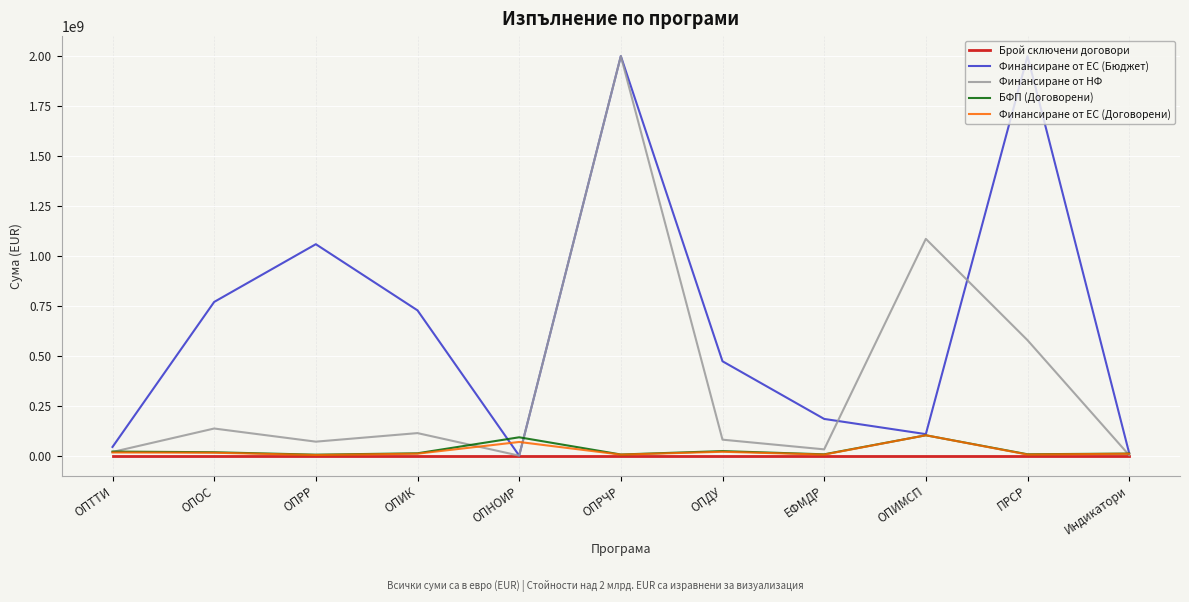

Is it true that Финансиране от НФ equals 70047521.5 at ОПРР?

True